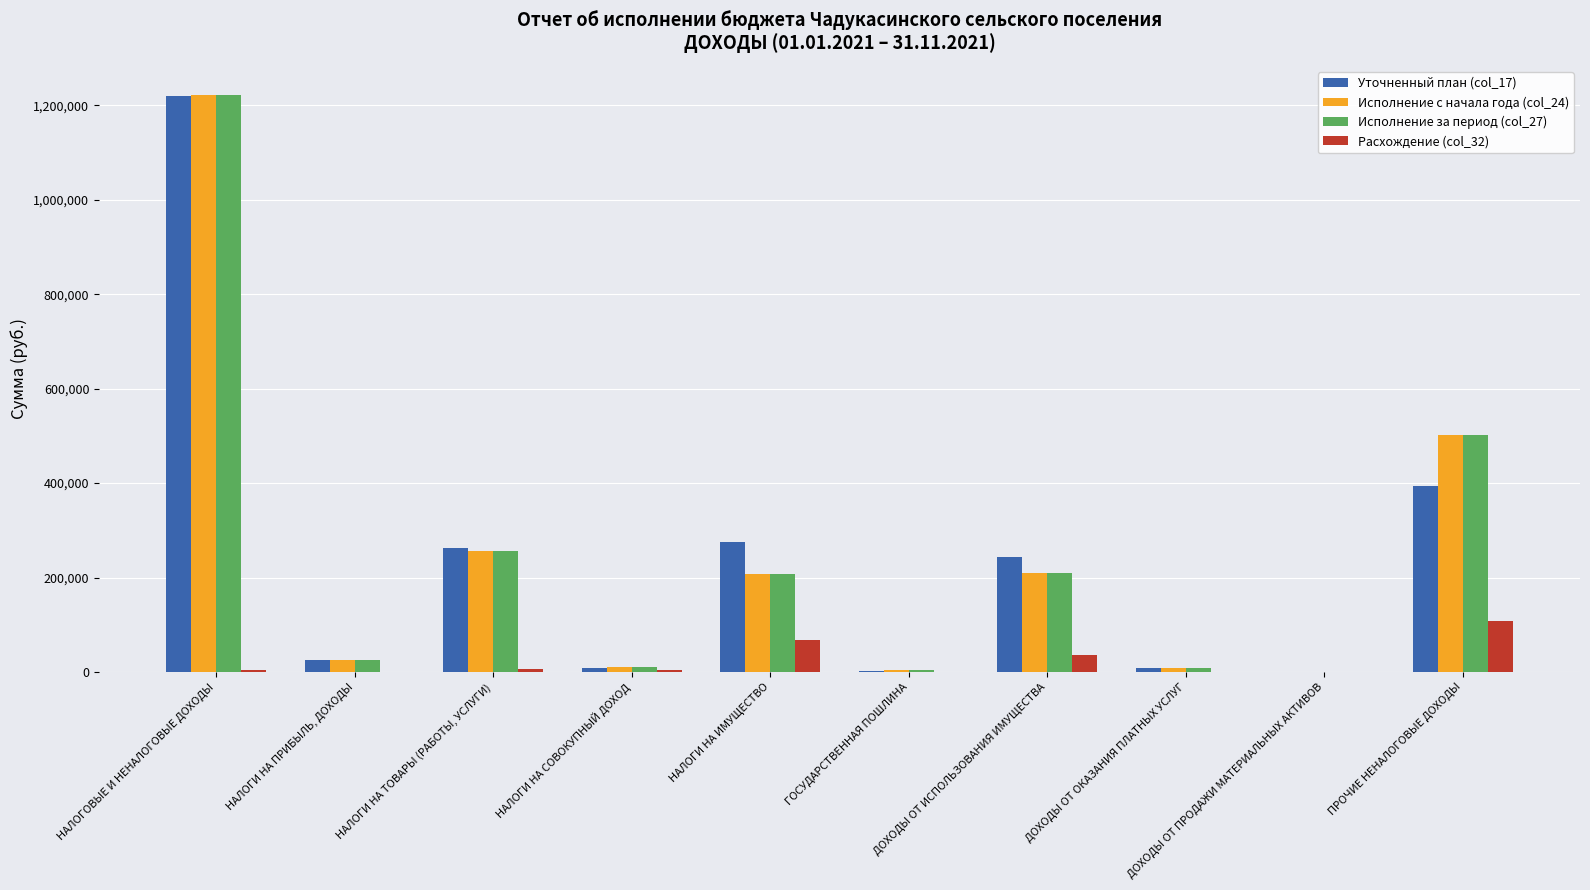

Is it true that Расхождение (col_32) equals 0.0 at ДОХОДЫ ОТ ПРОДАЖИ МАТЕРИАЛЬНЫХ АКТИВОВ?

True